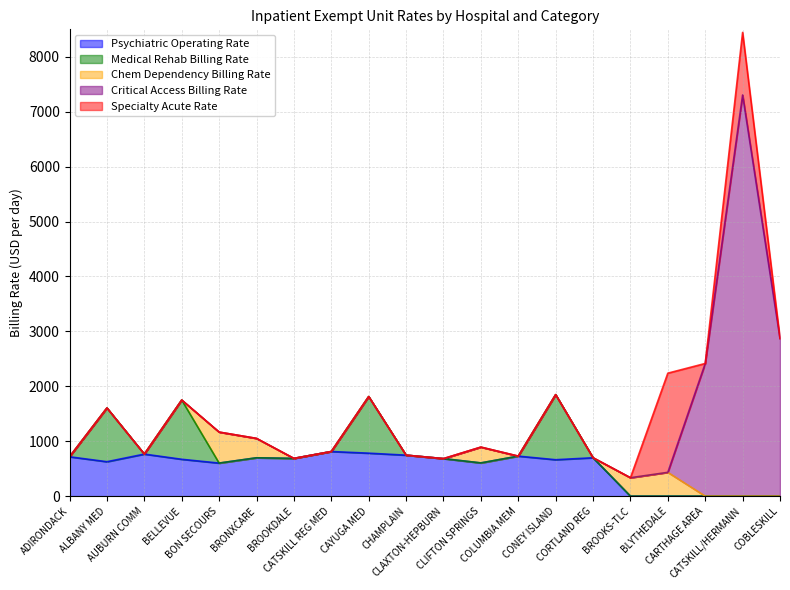

The value of Specialty Acute Rate at CLAXTON-HEPBURN is 0.0. True or false?

True